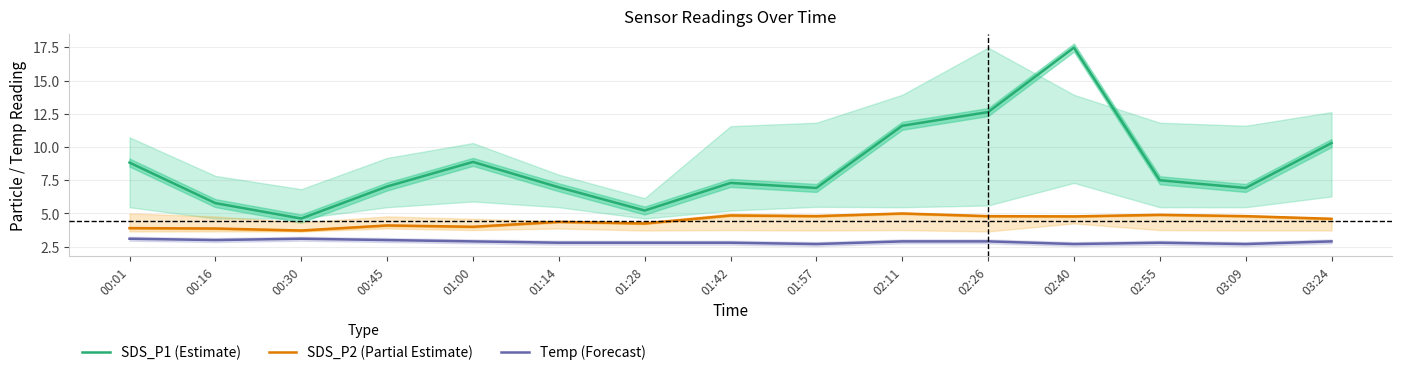

True or false: SDS_P2 (Partial Estimate) and SDS_P1 (Estimate) cross at least once.

False